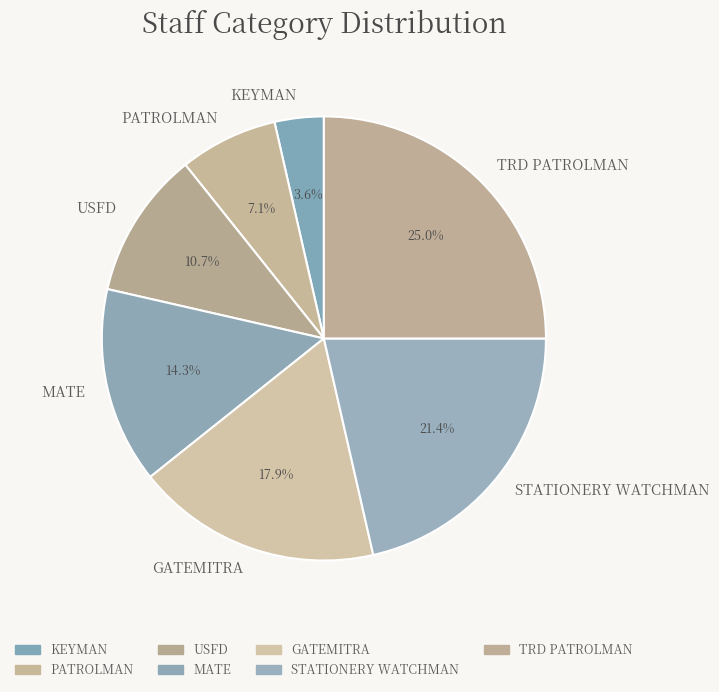

How much of the chart is everything except KEYMAN?

96.4%